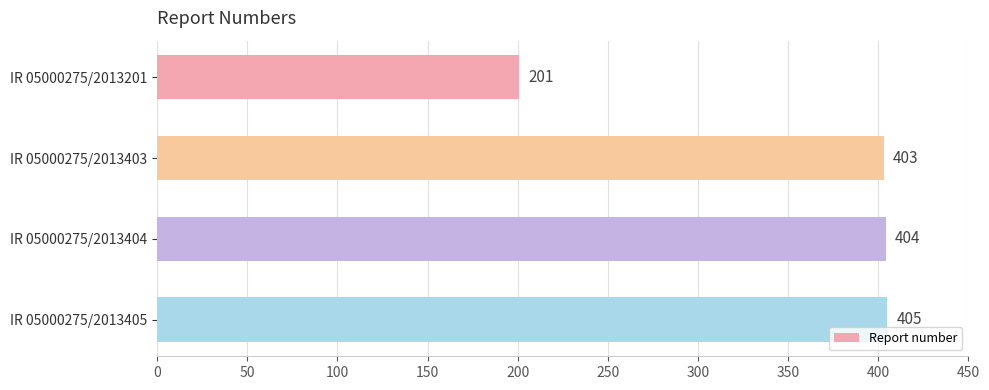

Approximately how many times larger is the value at IR 05000275/2013201 compared to IR 05000275/2013403?

0.5